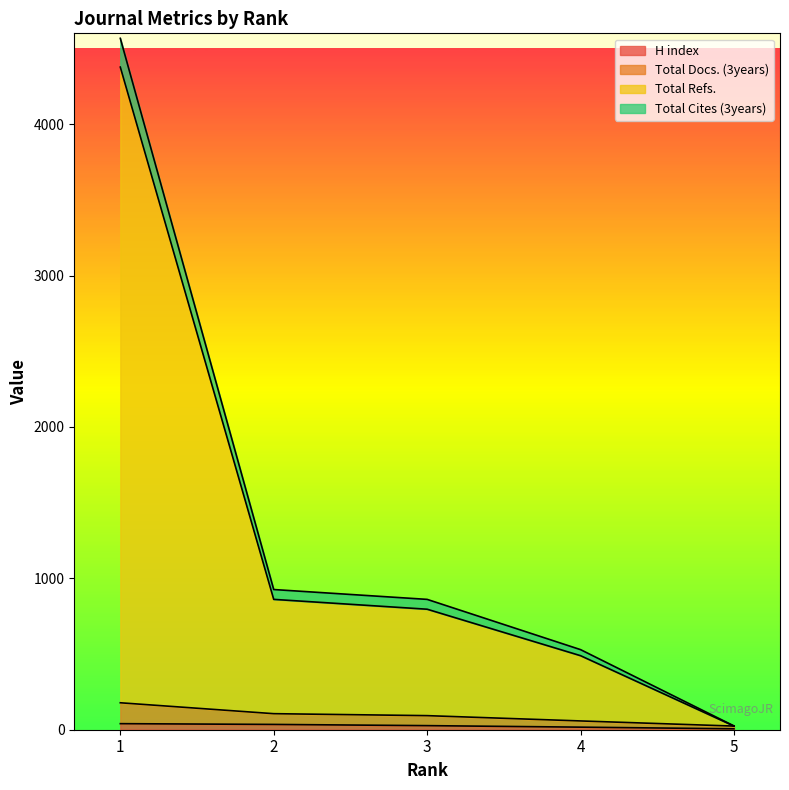

True or false: Total Docs. (3years) has more than 1 points higher than both neighbors.

False